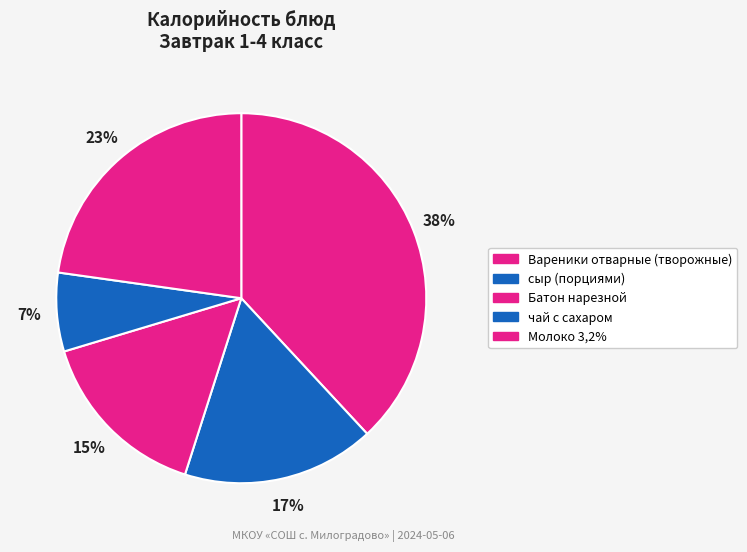

To the nearest percent, what portion does чай с сахаром represent?

7%